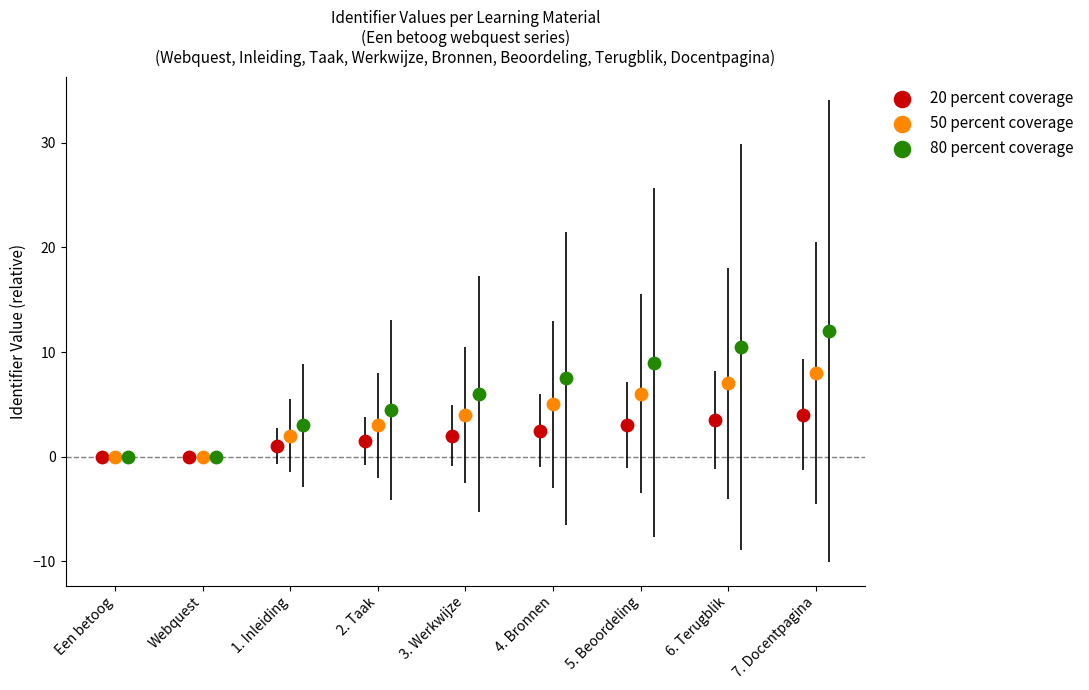

Which series has the widest spread of Y values?

80 percent coverage